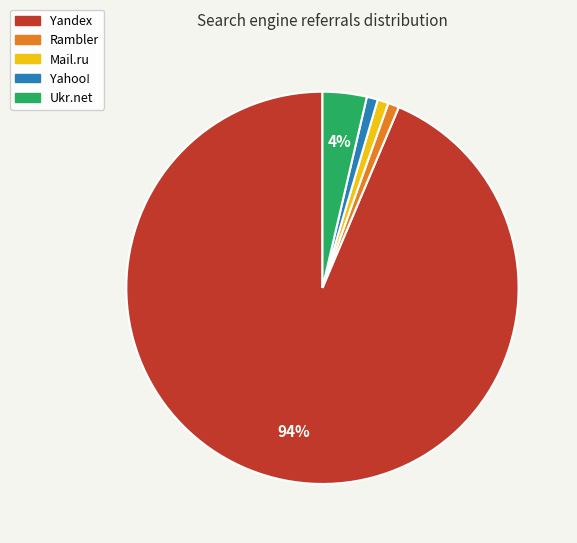

Between Mail.ru and Ukr.net, which is larger?

Ukr.net